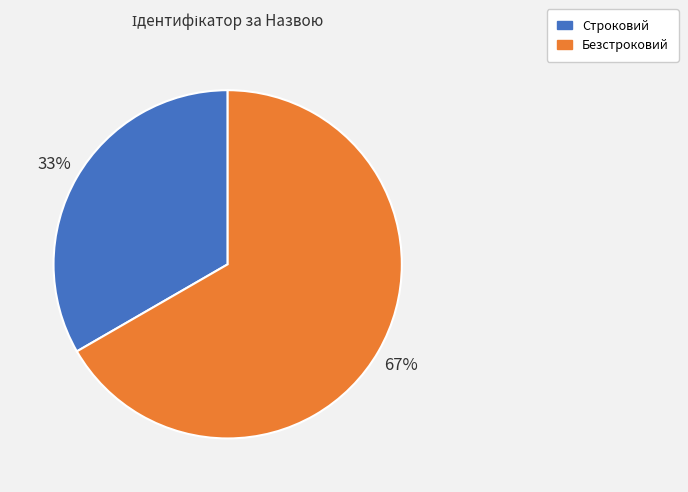

Which slice is the smallest?

Строковий